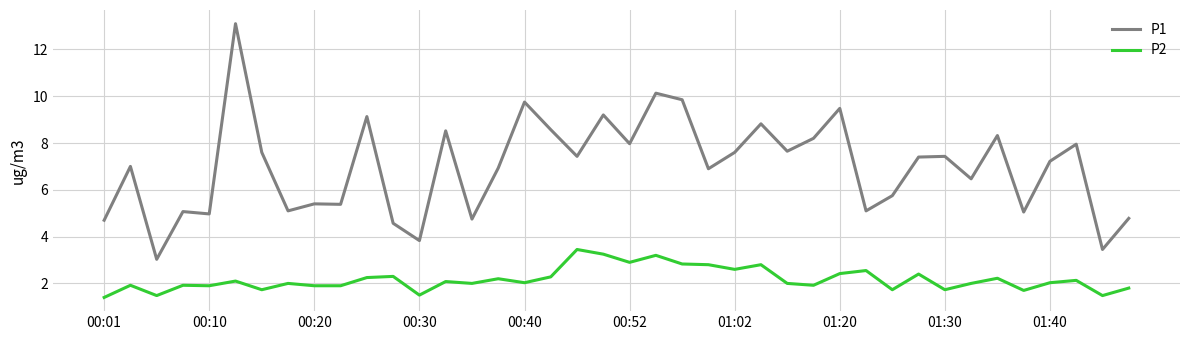

Rank the series by their average value, from lowest to highest.

P2, P1